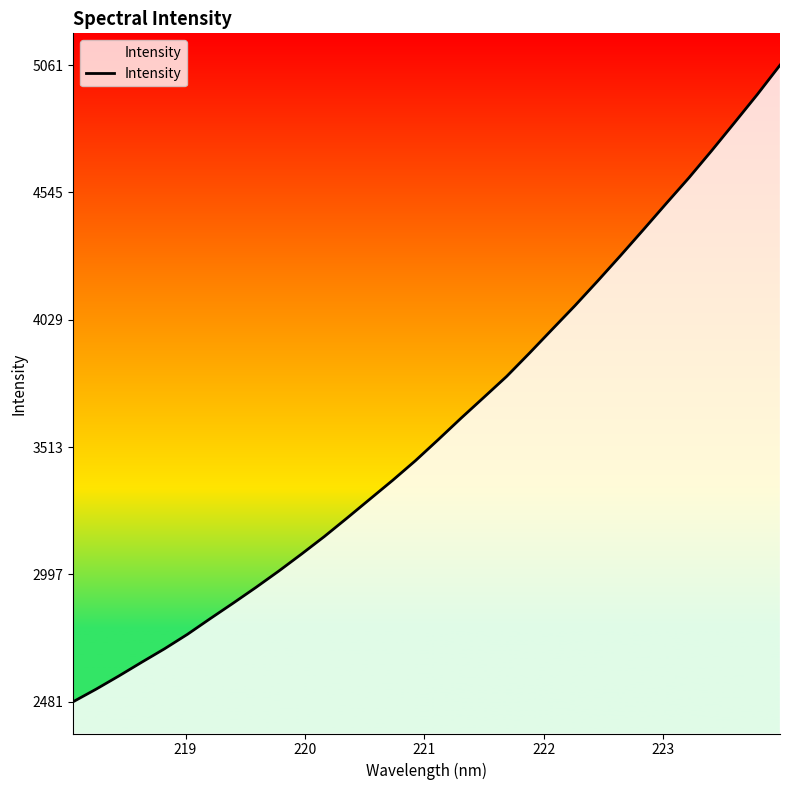

What is the maximum value shown in the chart?

5061.8